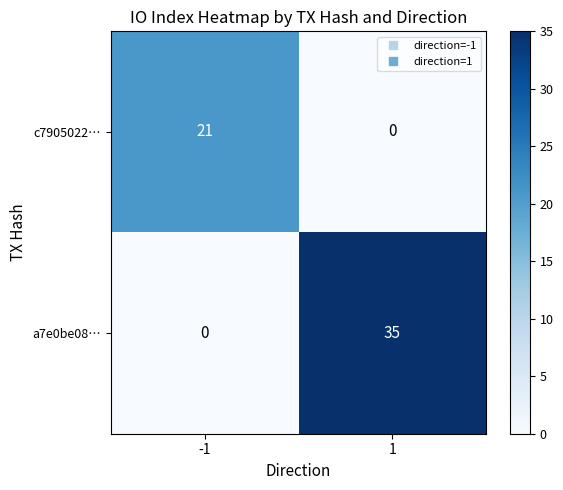

Which series changed the most between -1 and 1?

a7e0be08…